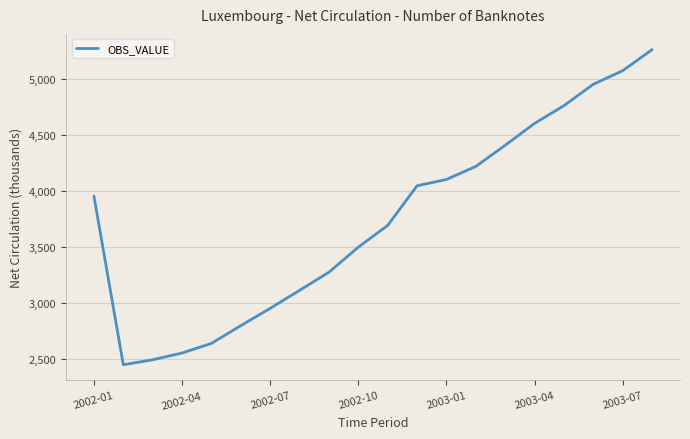

Is this an area chart (filled region under the line)?

No